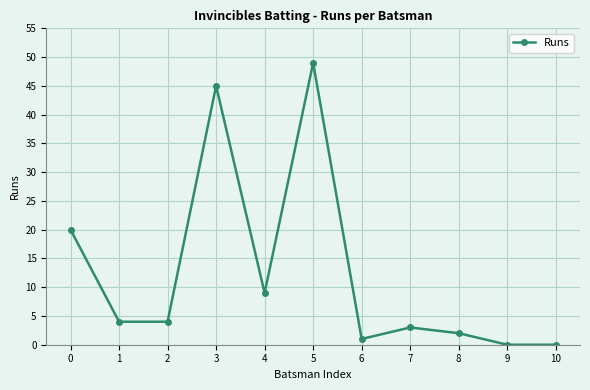

How many data points does each series have?

11